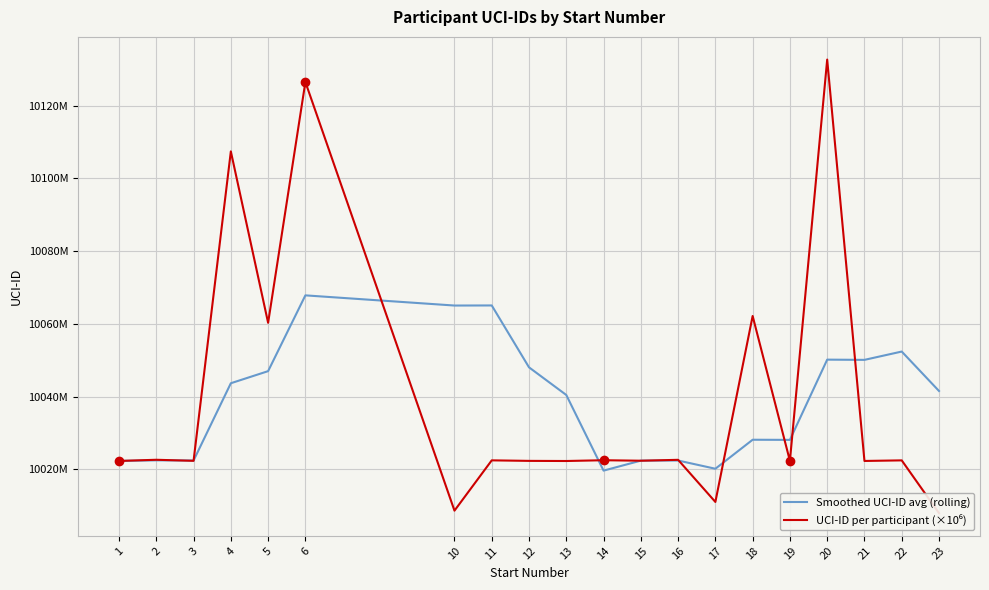

What is the difference between the Smoothed UCI-ID avg (rolling) values at 23 and 12?

6.5